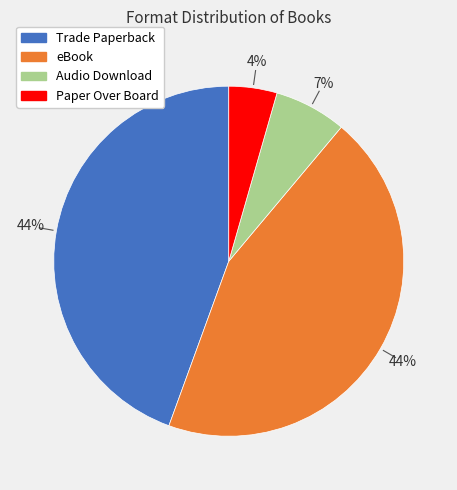

Which category has the smallest portion of the pie?

Paper Over Board